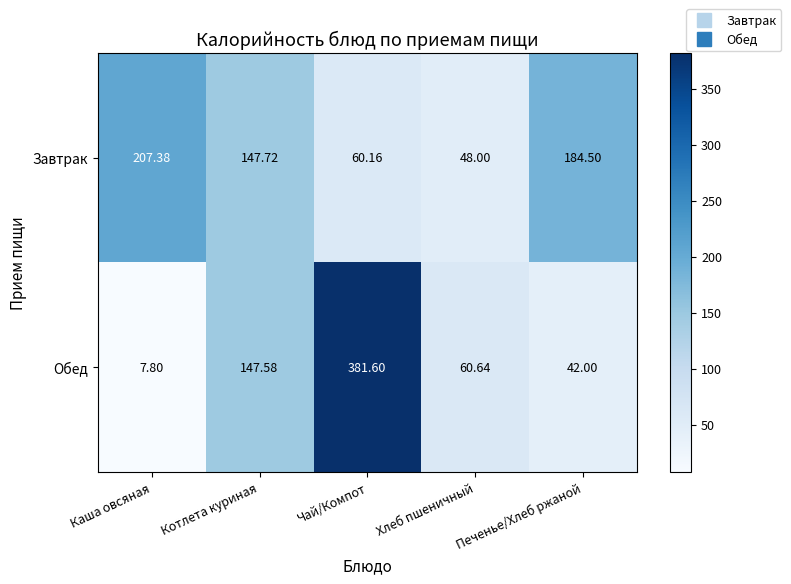

Between Котлета куриная and Печенье/Хлеб ржаной, which series saw the biggest shift?

Обед